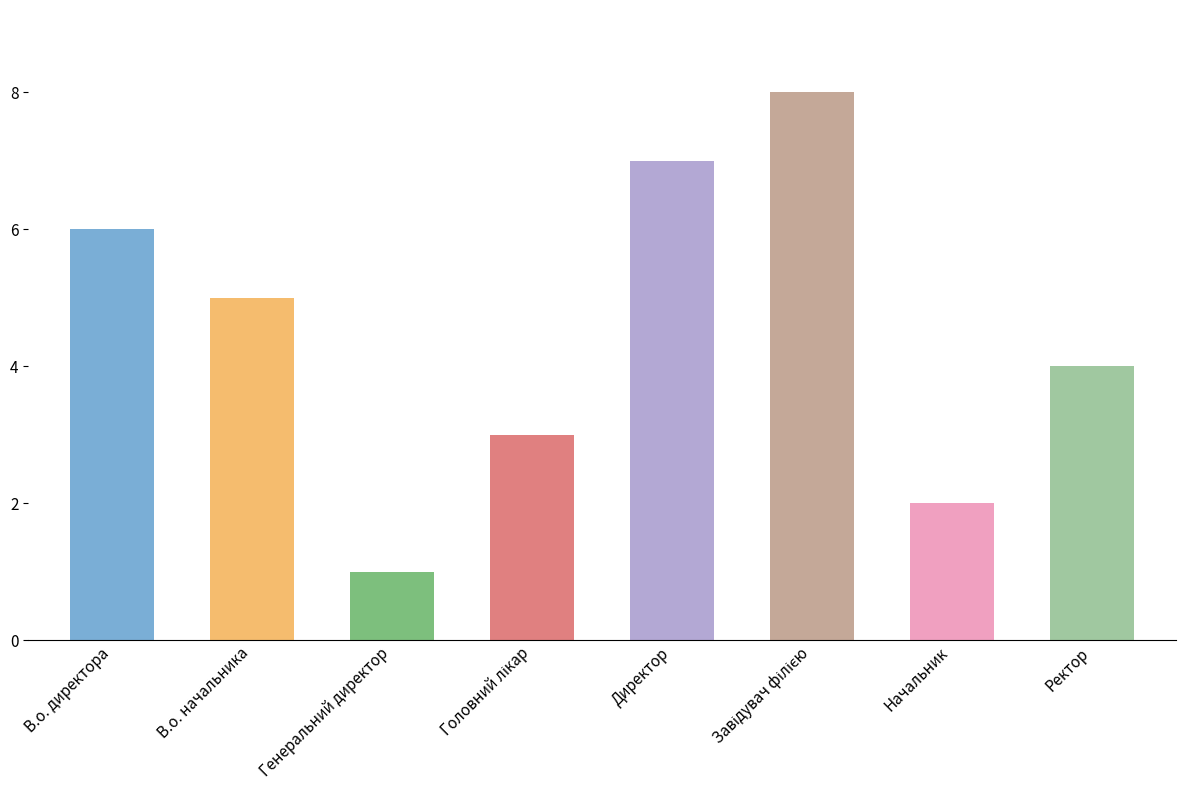

What is the sum of all values?

36